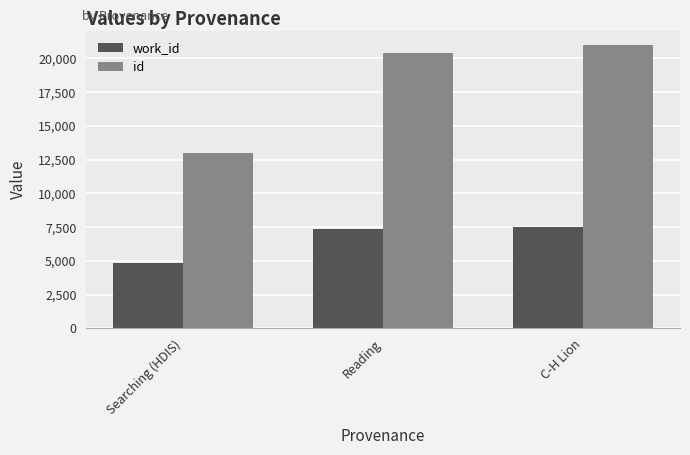

What is the spread (max minus min) of values at C-H Lion?

13540